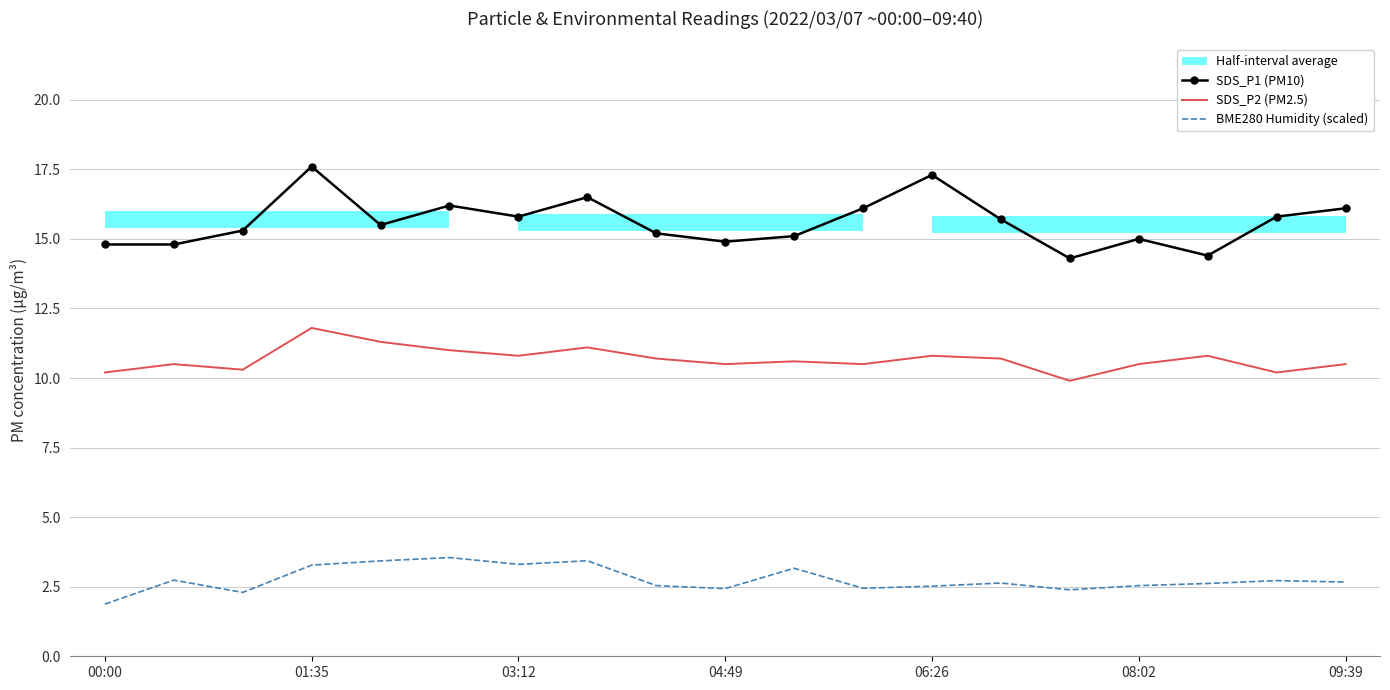

True or false: SDS_P2 (PM2.5) and SDS_P1 (PM10) intersect in this chart.

False